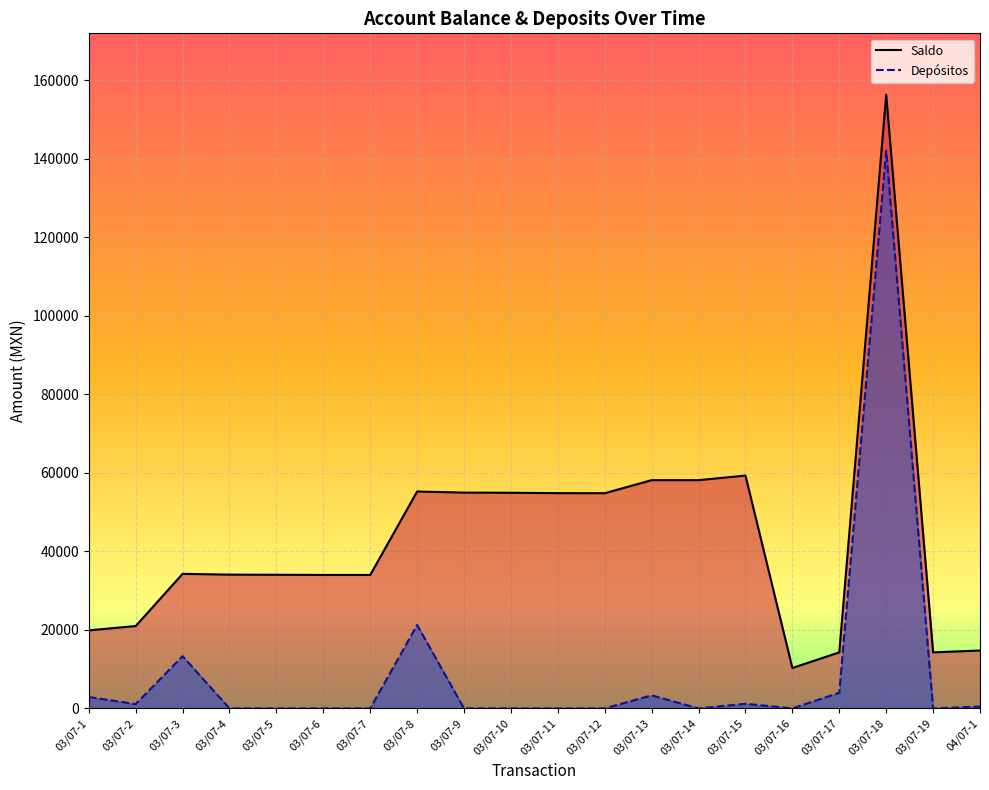

What is the total value across all series at 03/07-15?

60453.6